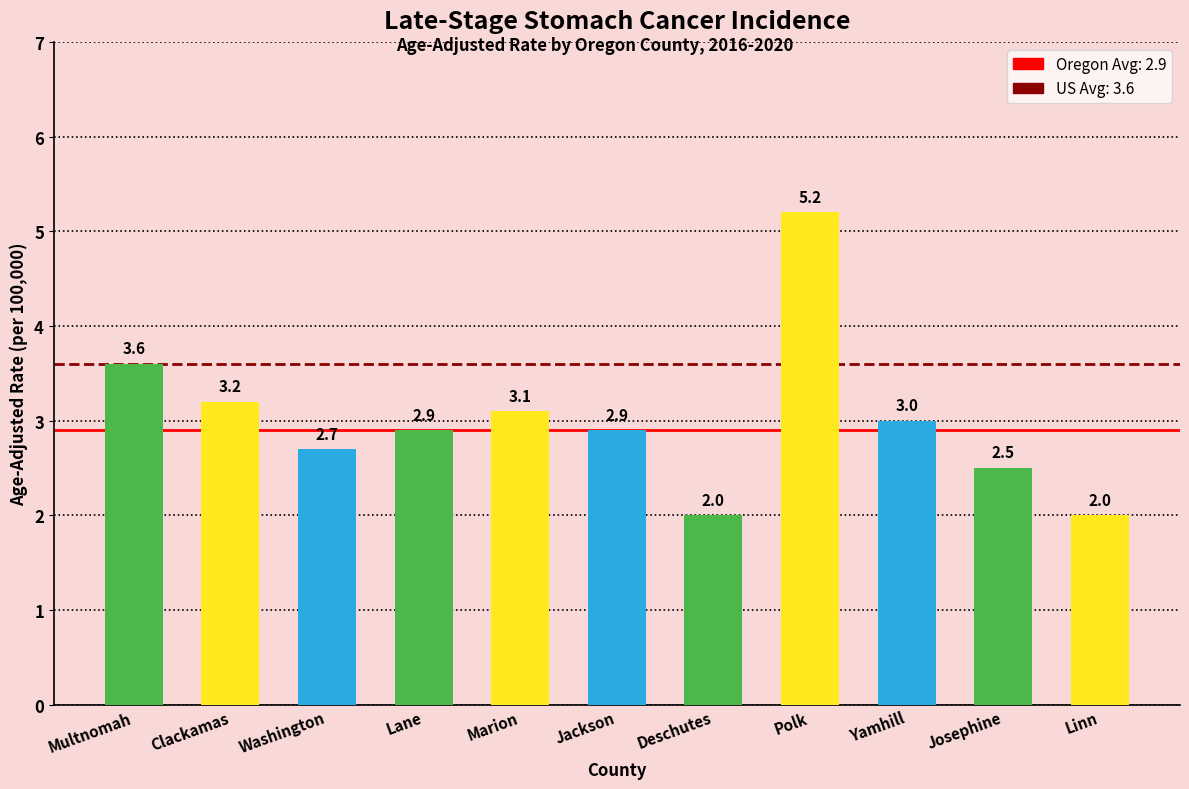

What is the label of the 10th bar from the left?

Josephine